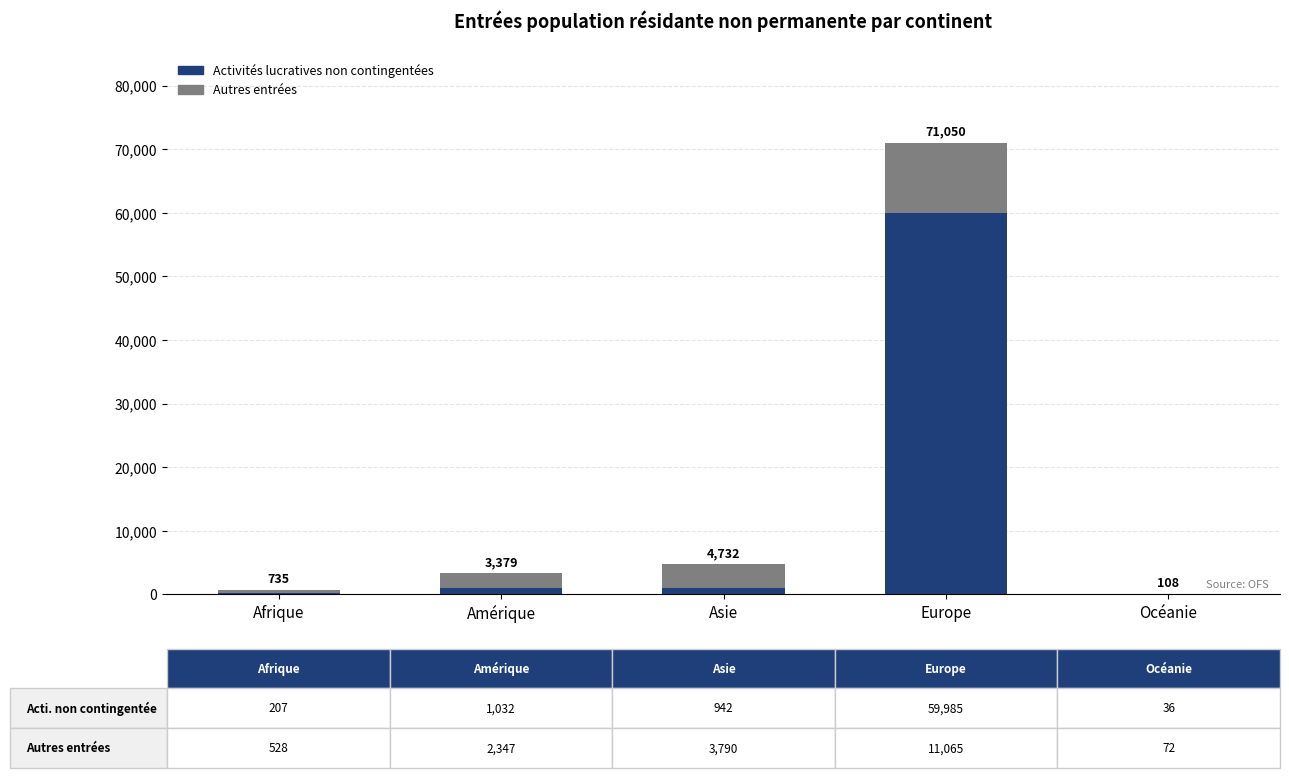

Are the bars horizontal?

No